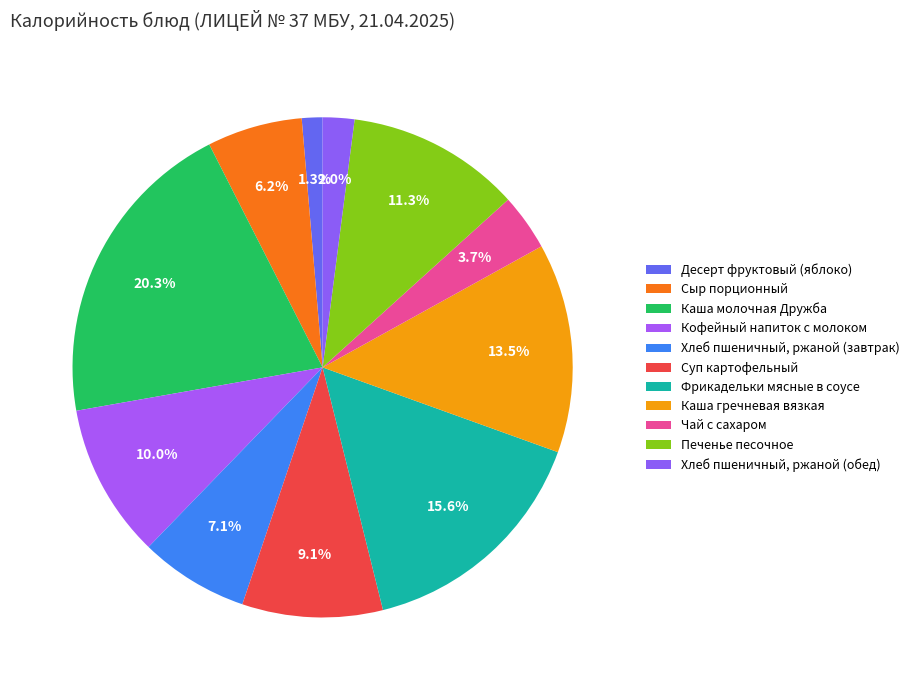

What is the largest slice in the pie chart?

Каша молочная Дружба